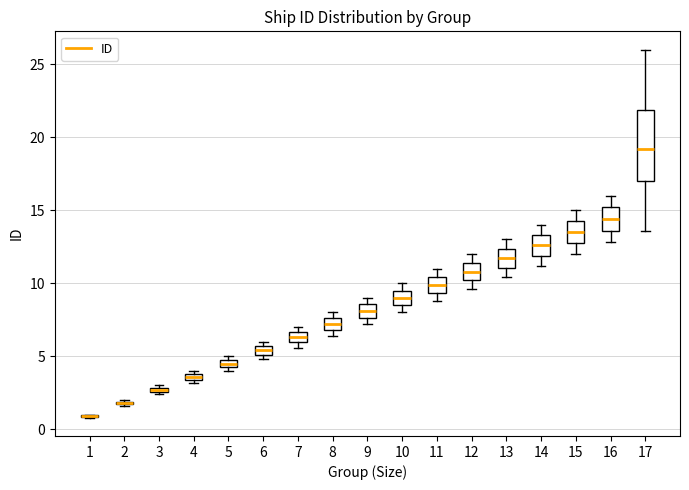

Comparing the boxes themselves (not the whiskers), which one is the tallest?

17